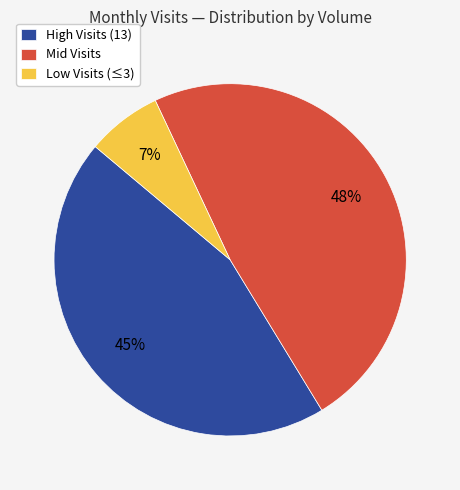

Count the number of slices in the pie.

3